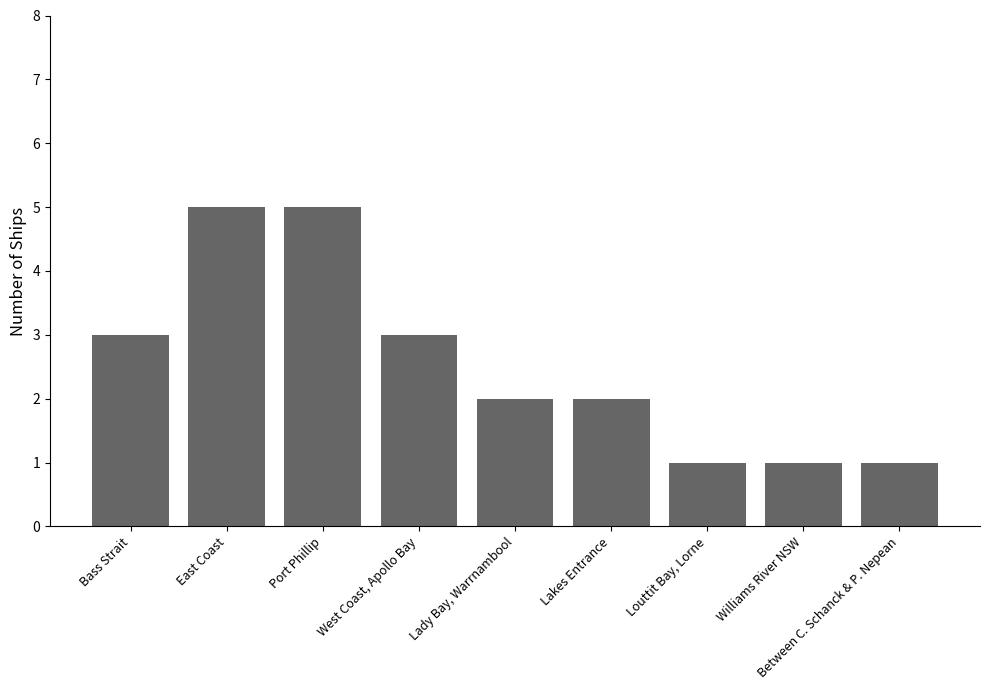

Reading left to right, transcribe all the data shown in this chart.

Bass Strait=3	East Coast=5	Port Phillip=5	West Coast, Apollo Bay=3	Lady Bay, Warrnambool=2	Lakes Entrance=2	Louttit Bay, Lorne=1	Williams River NSW=1	Between C. Schanck & P. Nepean=1